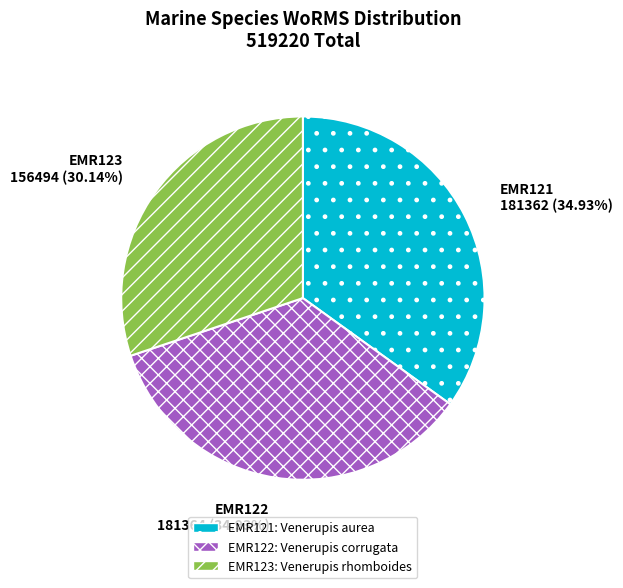

True or false: EMR123 accounts for 30% of the total.

True